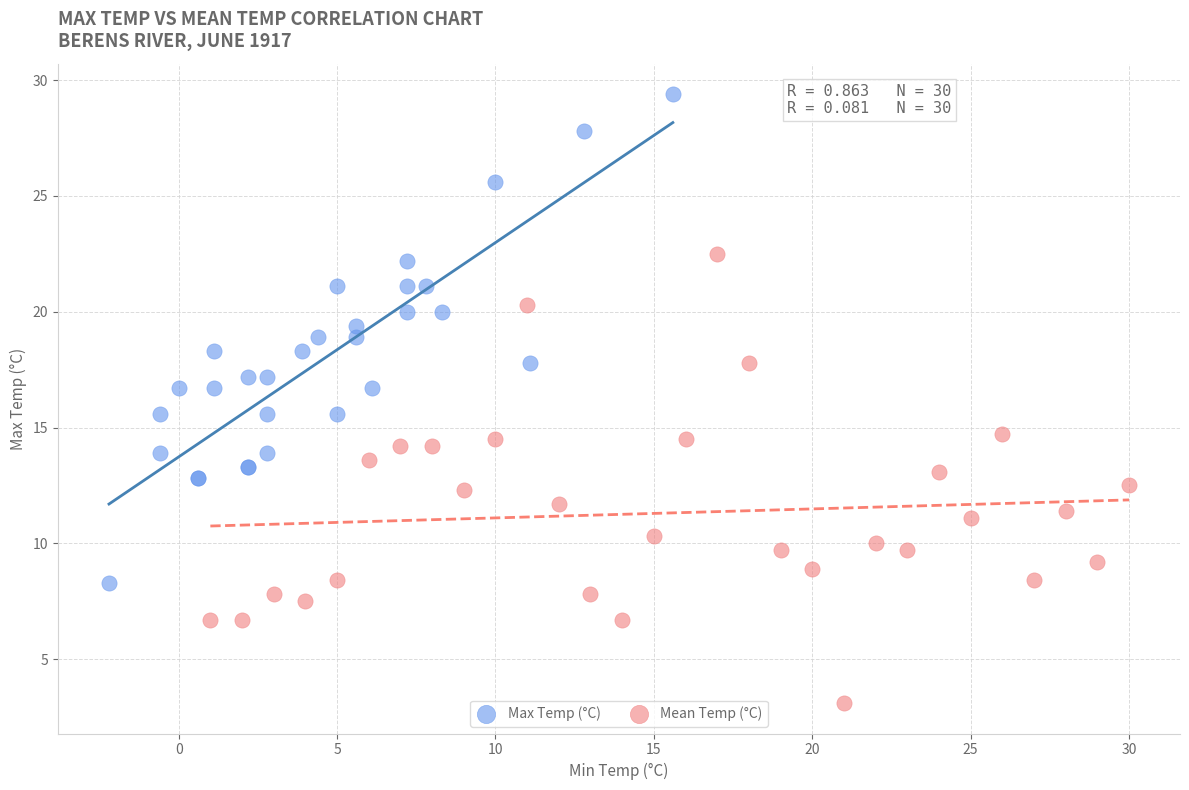

What are all the series names shown in the legend?

Max Temp (°C), Mean Temp (°C)